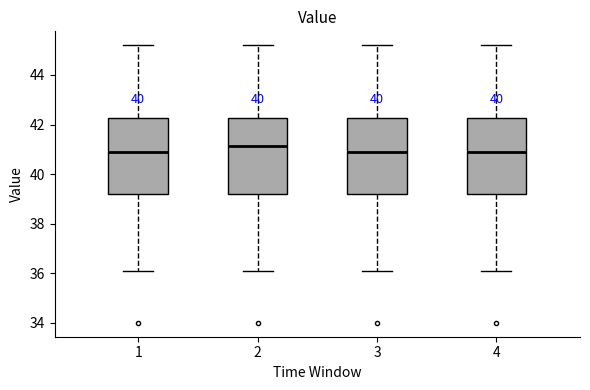

Where is the lower edge of the box at x = 3 on the y-axis? The values are not printed on the chart, so give them approximately, as read against the axis.

39.2